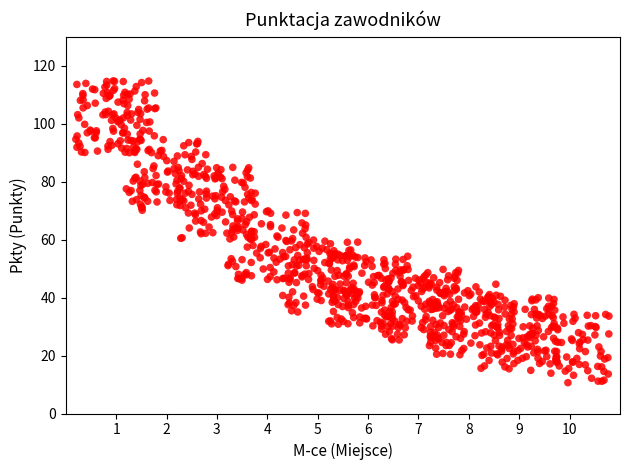

What is the range of X values (max minus min)?

10.6